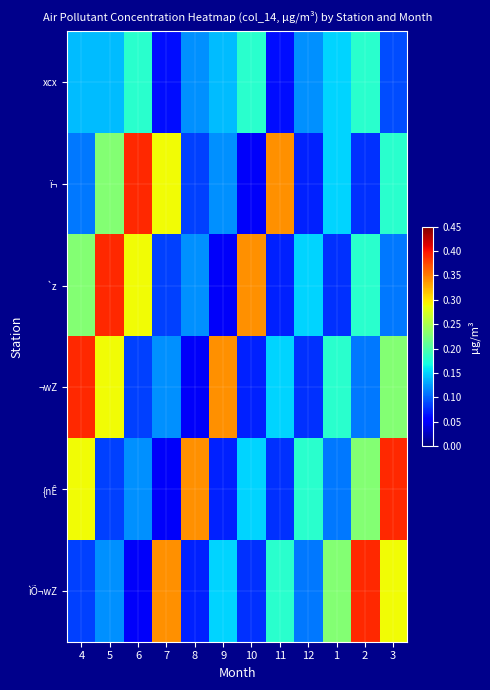

Reading left to right, extract all data points from this chart.

xcx: 4=0.1	5=0.1	6=0.2	7=0.1	8=0.1	9=0.1	10=0.2	11=0.1	12=0.1	1=0.1	2=0.2	3=0.1
ï¬: 4=0.1	5=0.2	6=0.4	7=0.3	8=0.1	9=0.1	10=0.0	11=0.3	12=0.1	1=0.1	2=0.1	3=0.2
`z: 4=0.2	5=0.4	6=0.3	7=0.1	8=0.1	9=0.0	10=0.3	11=0.1	12=0.1	1=0.1	2=0.2	3=0.1
¬wZ: 4=0.4	5=0.3	6=0.1	7=0.1	8=0.0	9=0.3	10=0.1	11=0.1	12=0.1	1=0.2	2=0.1	3=0.2
{nÊ: 4=0.3	5=0.1	6=0.1	7=0.0	8=0.3	9=0.1	10=0.1	11=0.1	12=0.2	1=0.1	2=0.2	3=0.4
ìÕ¬wZ: 4=0.1	5=0.1	6=0.0	7=0.3	8=0.1	9=0.1	10=0.1	11=0.2	12=0.1	1=0.2	2=0.4	3=0.3